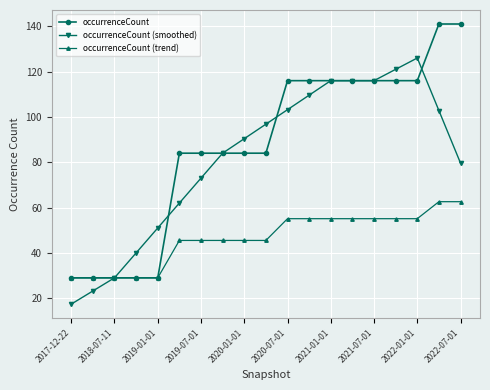

At how many categories does at least one series exceed 140?

2